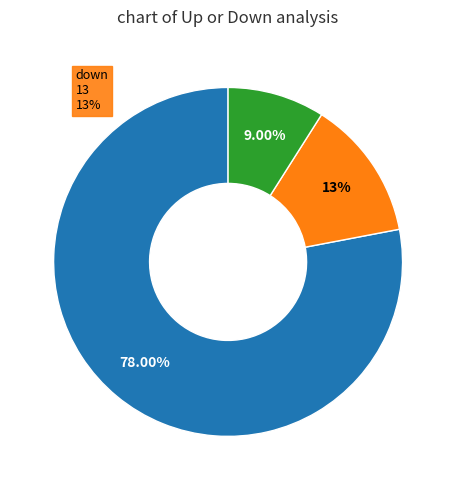

How many slices are in this pie chart?

3